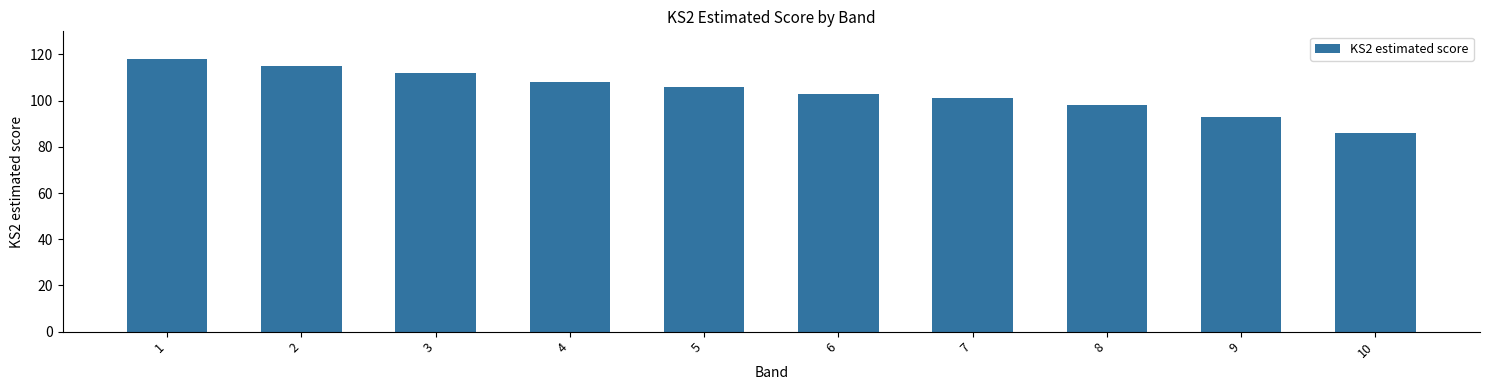

Where does the data first go above 106?

1